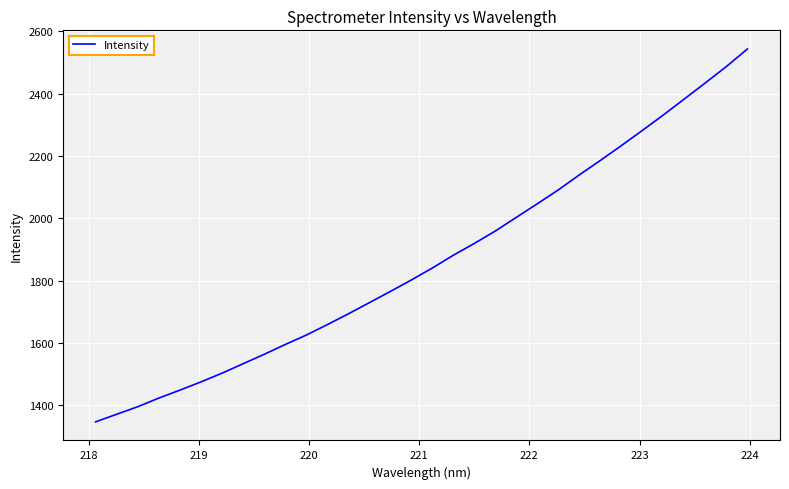

What is the minimum value shown in the chart?

1346.8